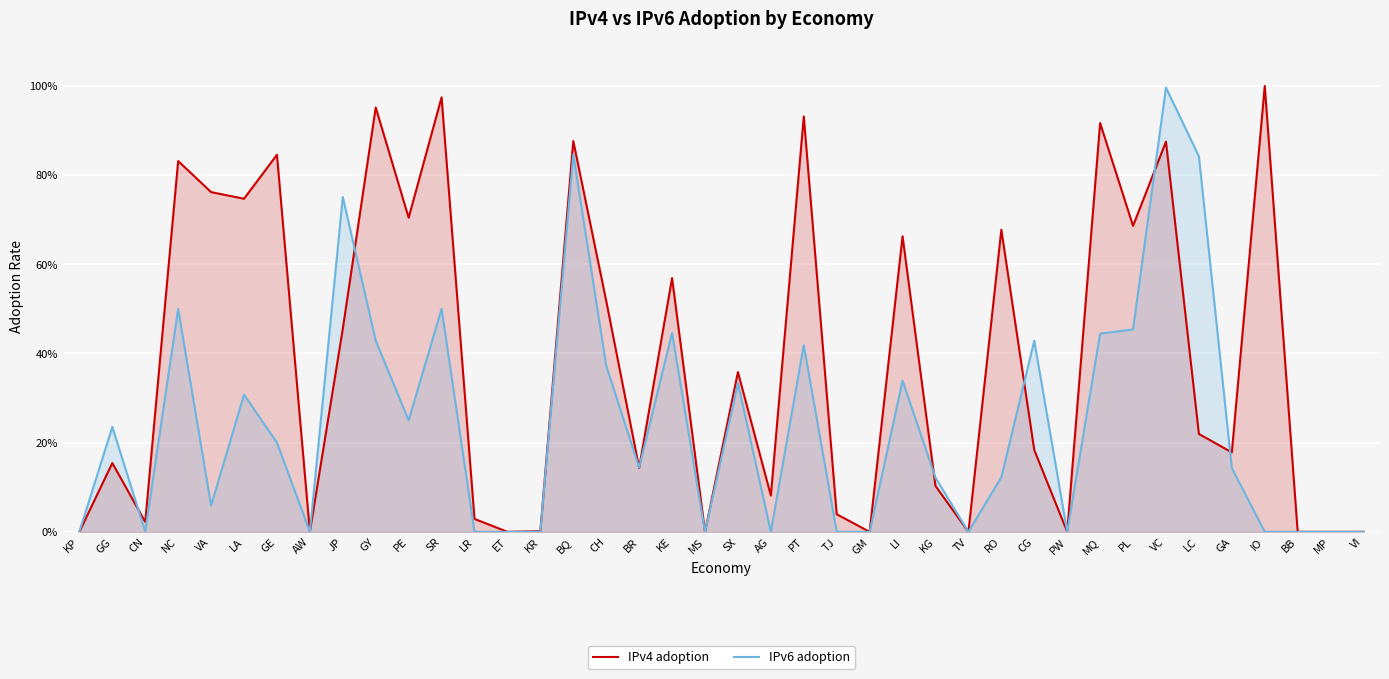

Which series has the largest range (max minus min)?

IPv4 adoption